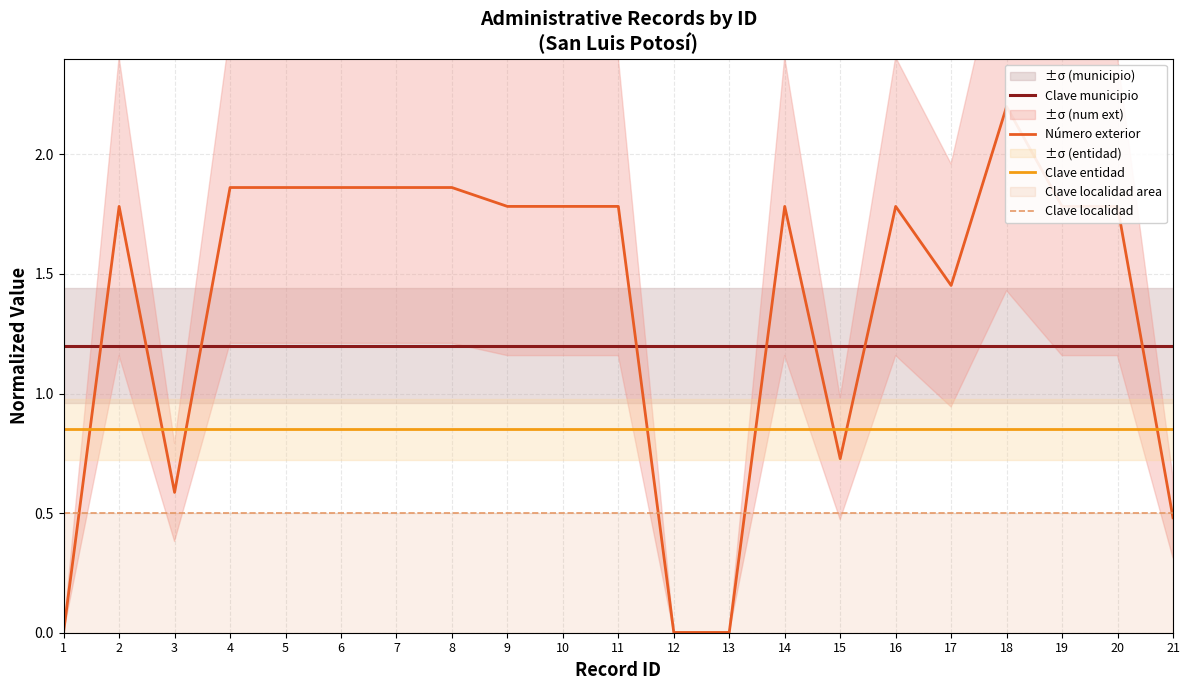

Which has a higher value, 2 or 12?

2